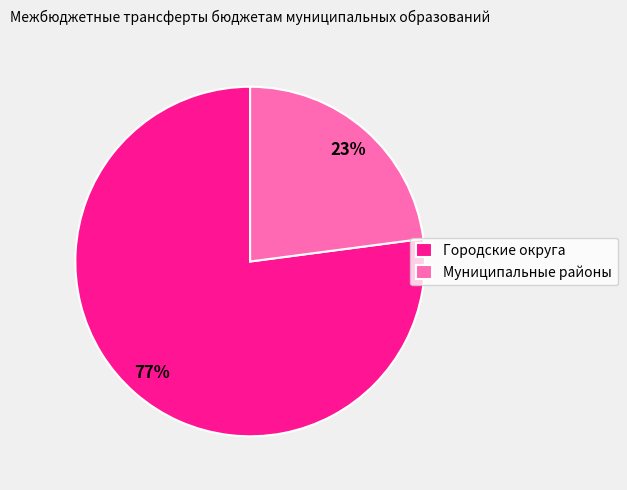

Is there a majority slice in this chart?

Yes